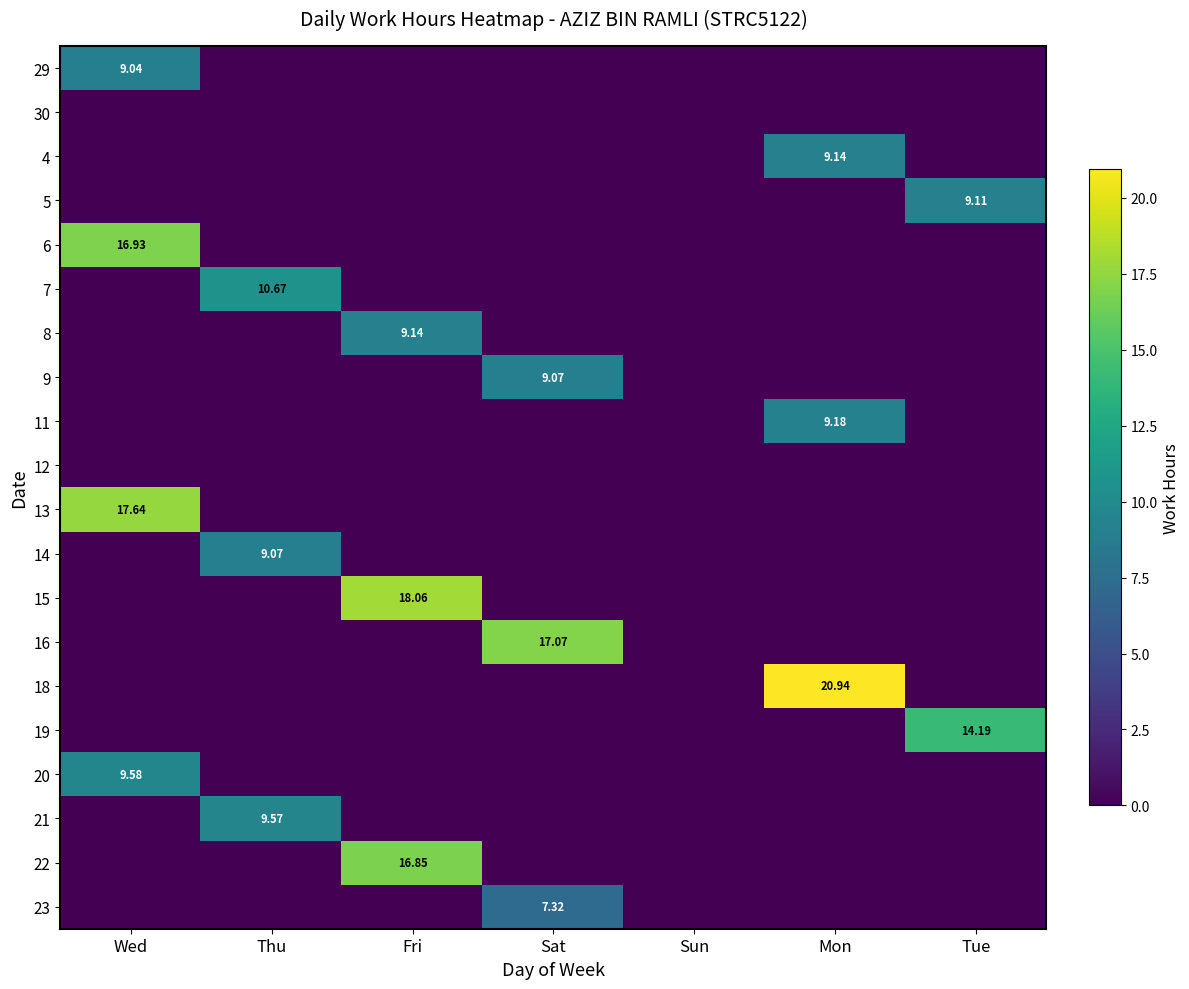

How many values in 22 are above zero?

1